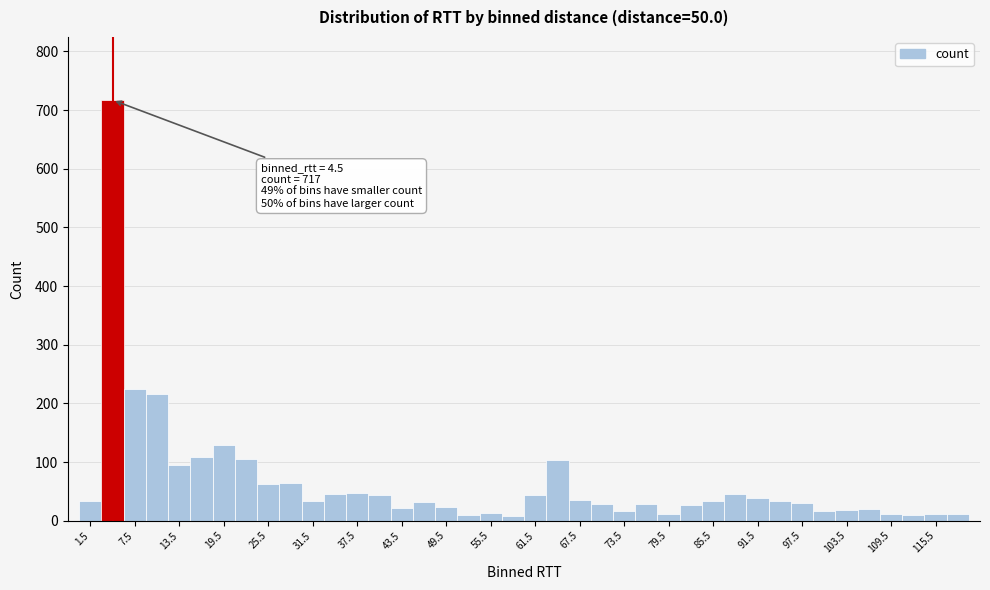

Around what value on the x-axis is the tallest bar? Give the approximate position of its centre, as read against the axis.

5